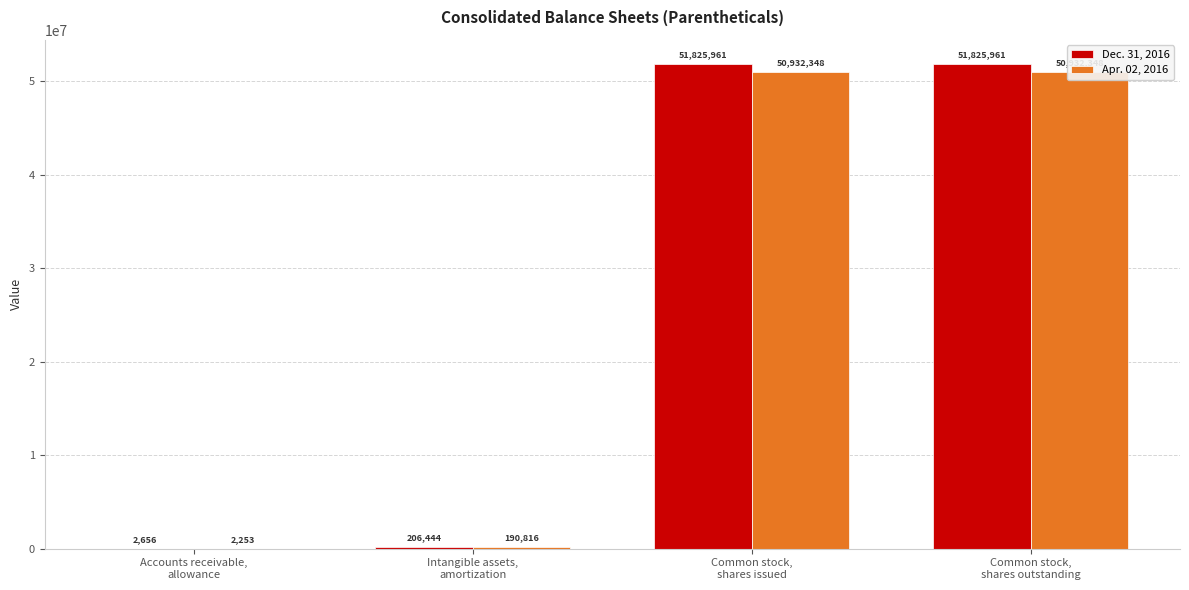

What is the minimum value shown in the chart?

2253